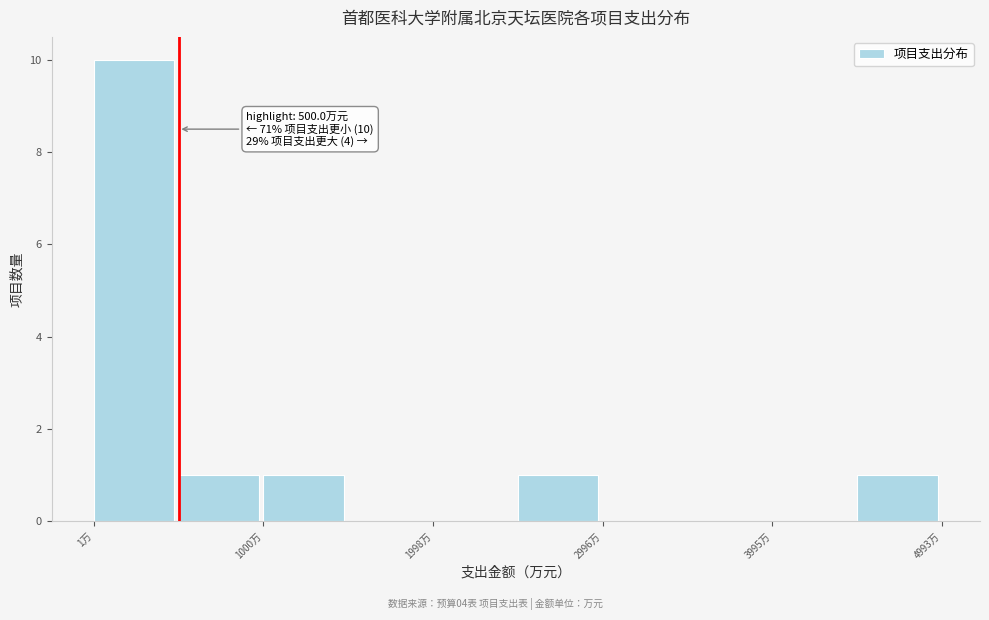

Over which range of the x-axis is the bar tallest?

0 to 500